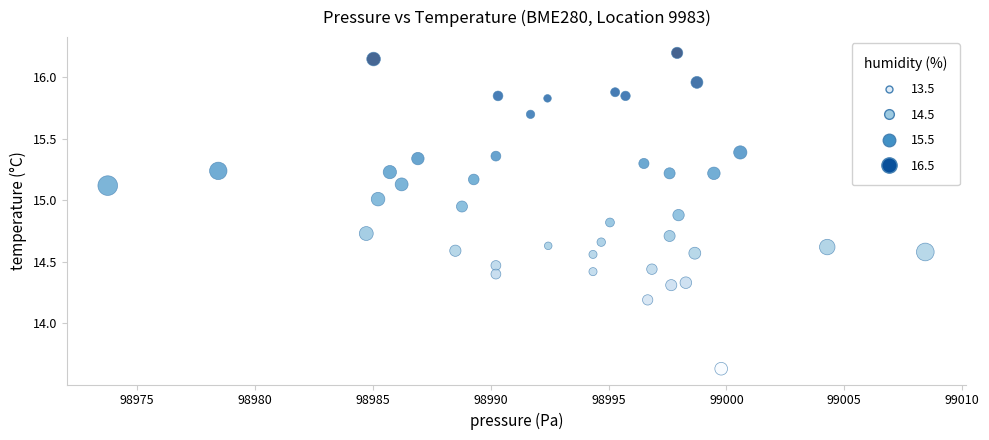

What Y value in the scatter plot is closest to 14?

14.2